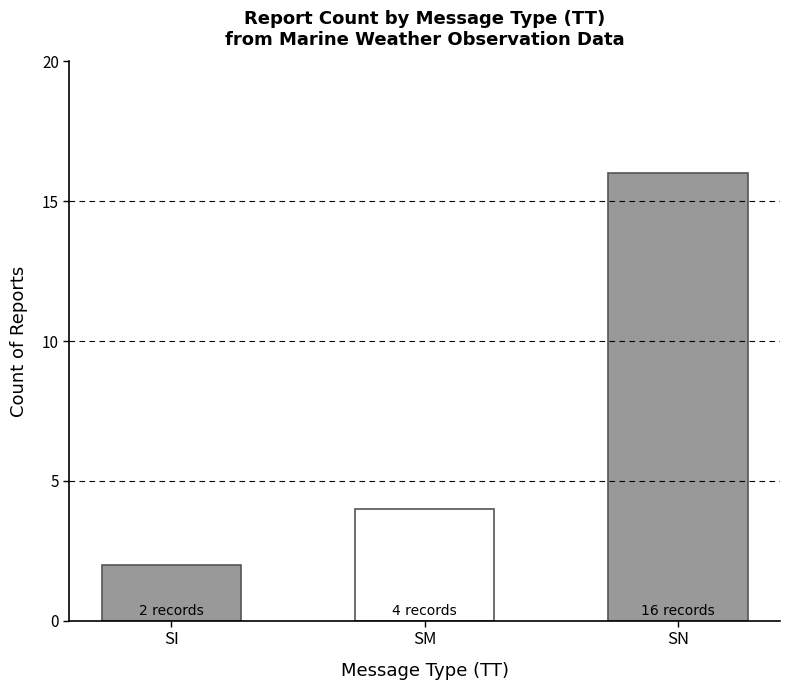

Reading left to right, extract all data points from this chart.

2	4	16